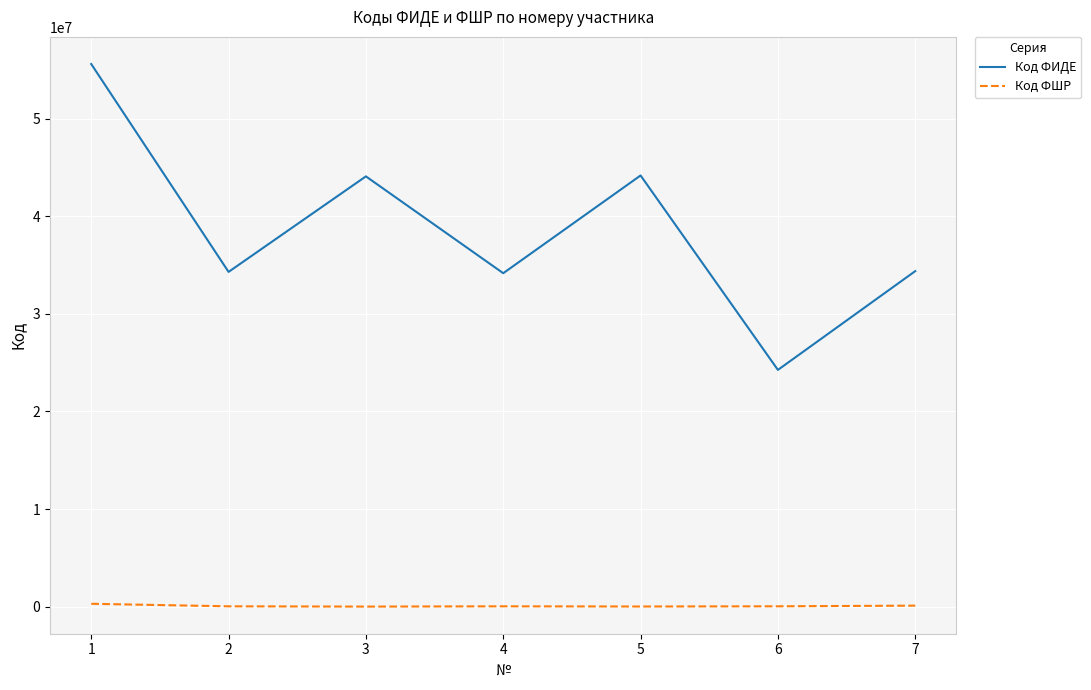

Rank the series by their maximum value, from highest to lowest.

Код ФИДЕ, Код ФШР